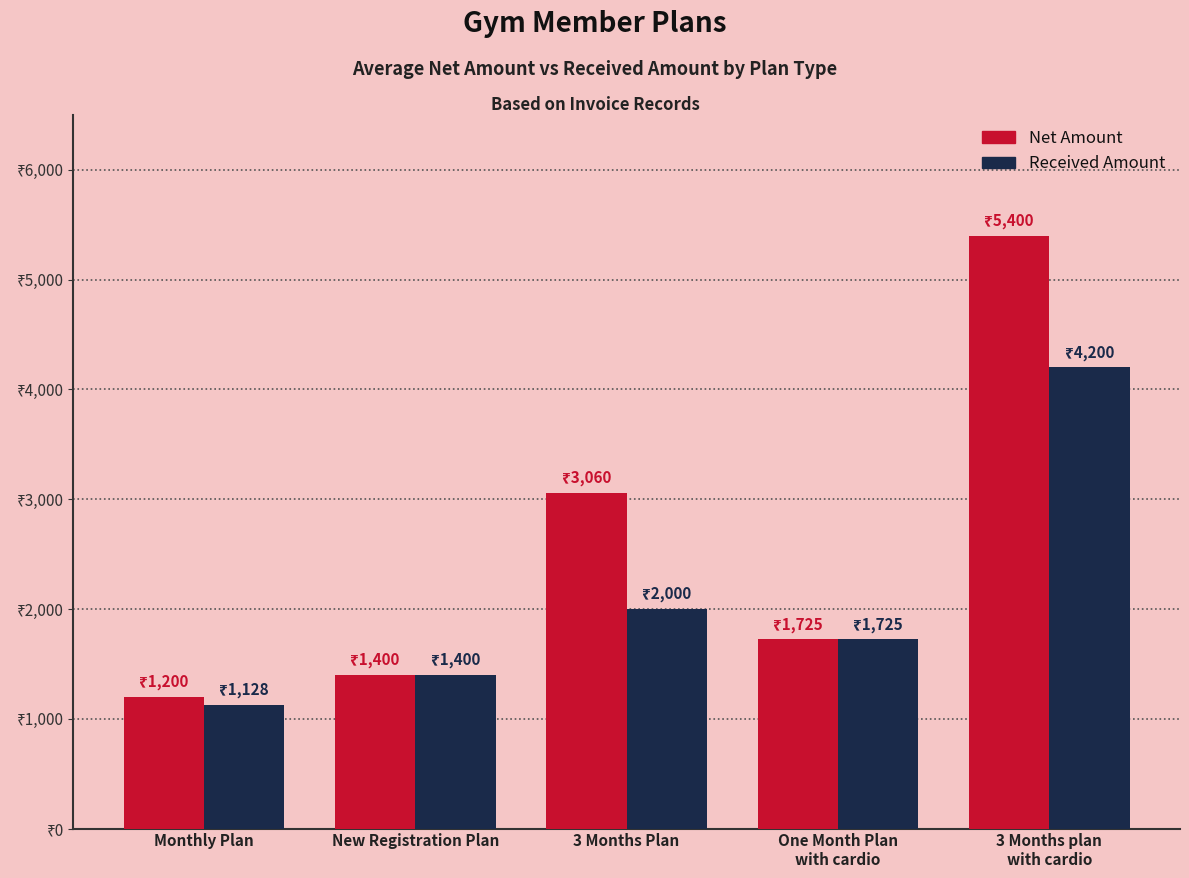

What are all the series names shown in the legend?

Net Amount, Received Amount